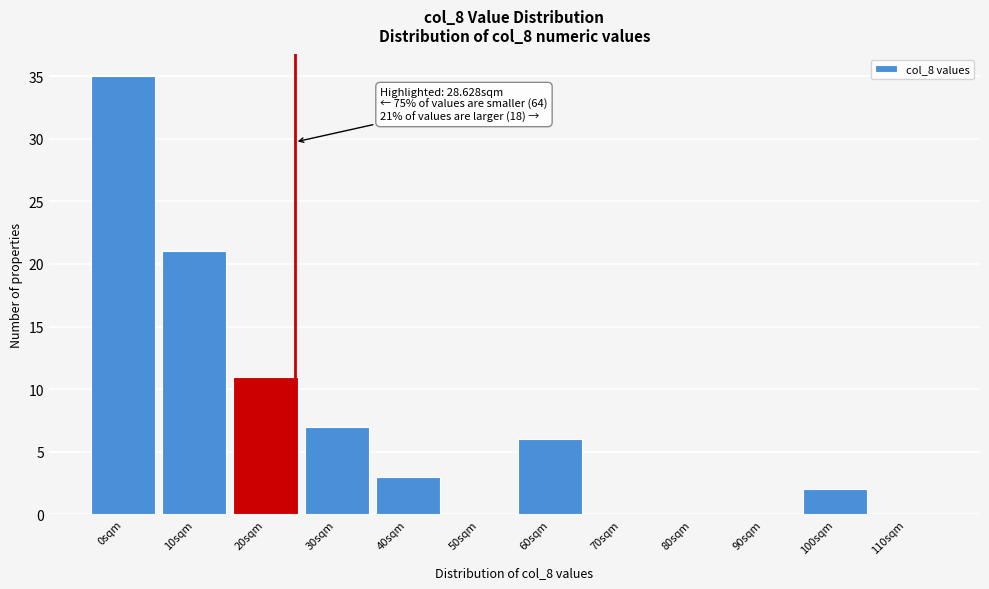

Reading right to left, what are all the values shown in this chart?

110sqm=0	100sqm=2	90sqm=0	80sqm=0	70sqm=0	60sqm=6	50sqm=0	40sqm=3	30sqm=7	20sqm=11	10sqm=21	0sqm=35